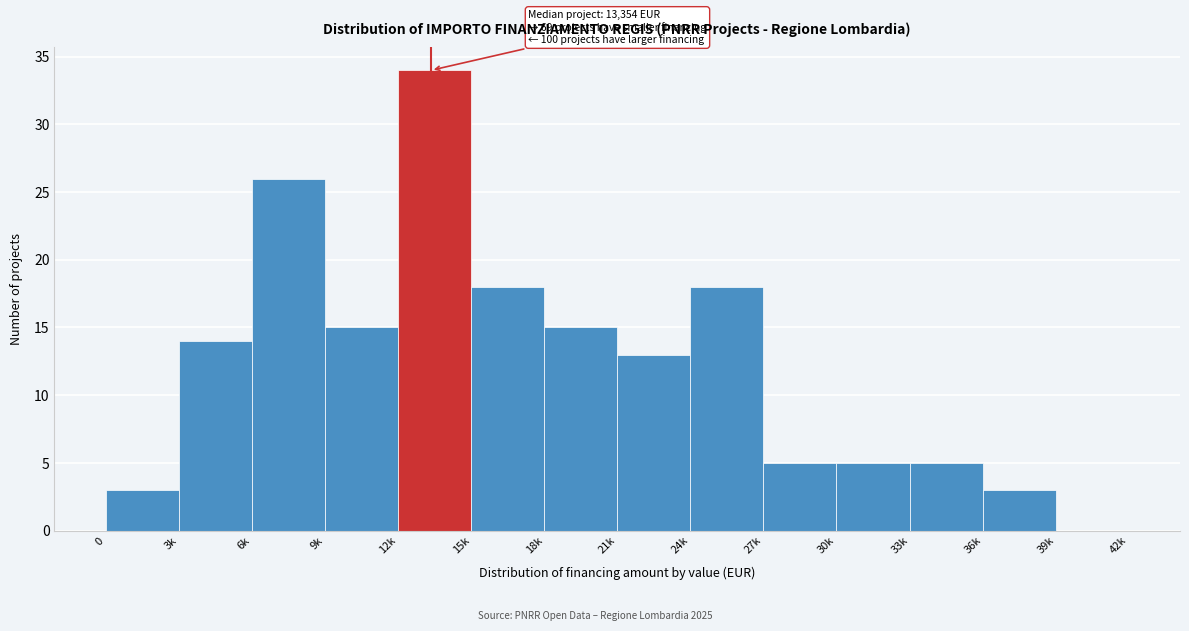

Reading left to right, transcribe all the data shown in this chart.

0=3	3k=14	6k=26	9k=15	12k=34	15k=18	18k=15	21k=13	24k=18	27k=5	30k=5	33k=5	36k=3	39k=0